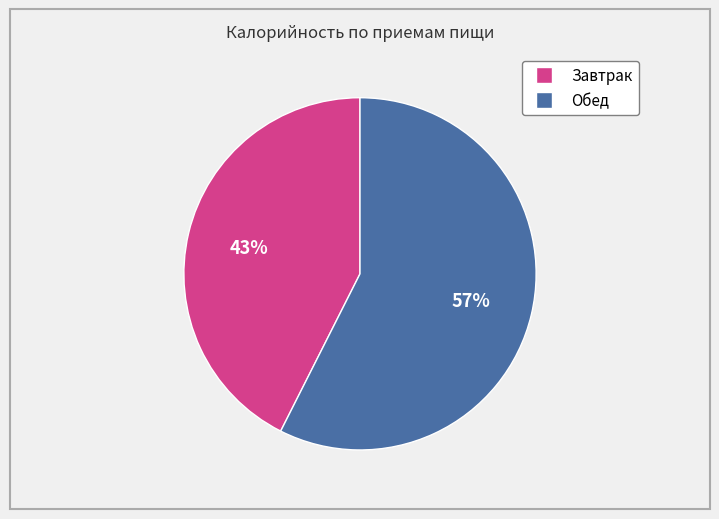

Between Завтрак and Обед, which is larger?

Обед